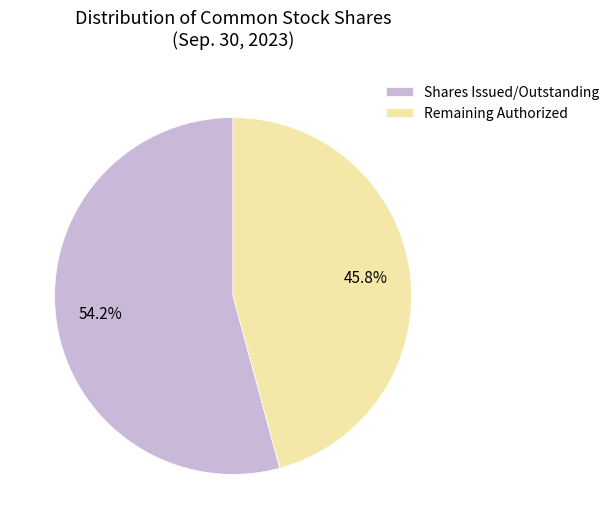

What is the largest slice in the pie chart?

Shares Issued/Outstanding